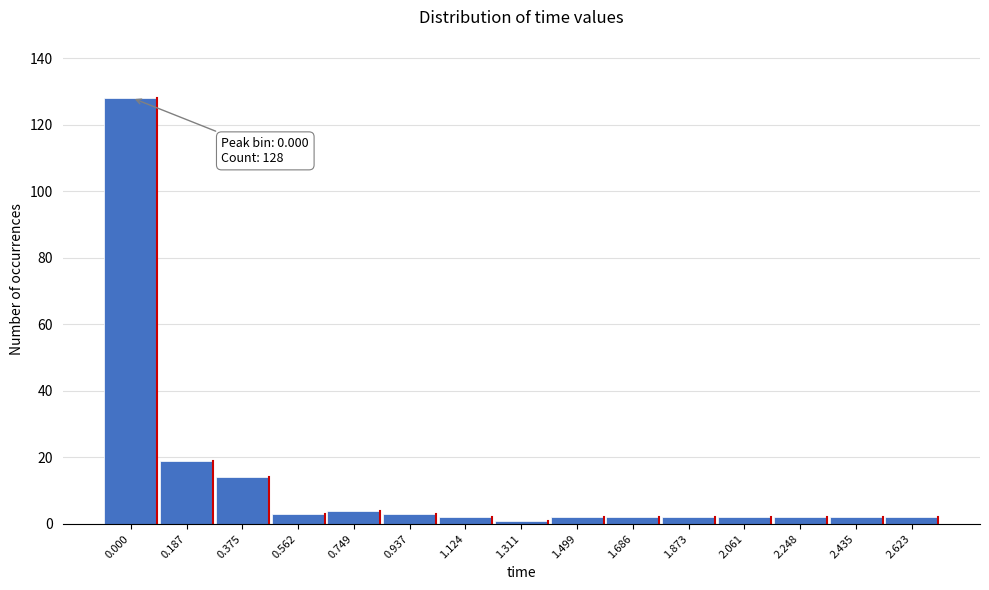

Reading left to right, list all the values displayed in this chart.

0.000=128	0.187=19	0.375=14	0.562=3	0.749=4	0.937=3	1.124=2	1.311=1	1.499=2	1.686=2	1.873=2	2.061=2	2.248=2	2.435=2	2.623=2